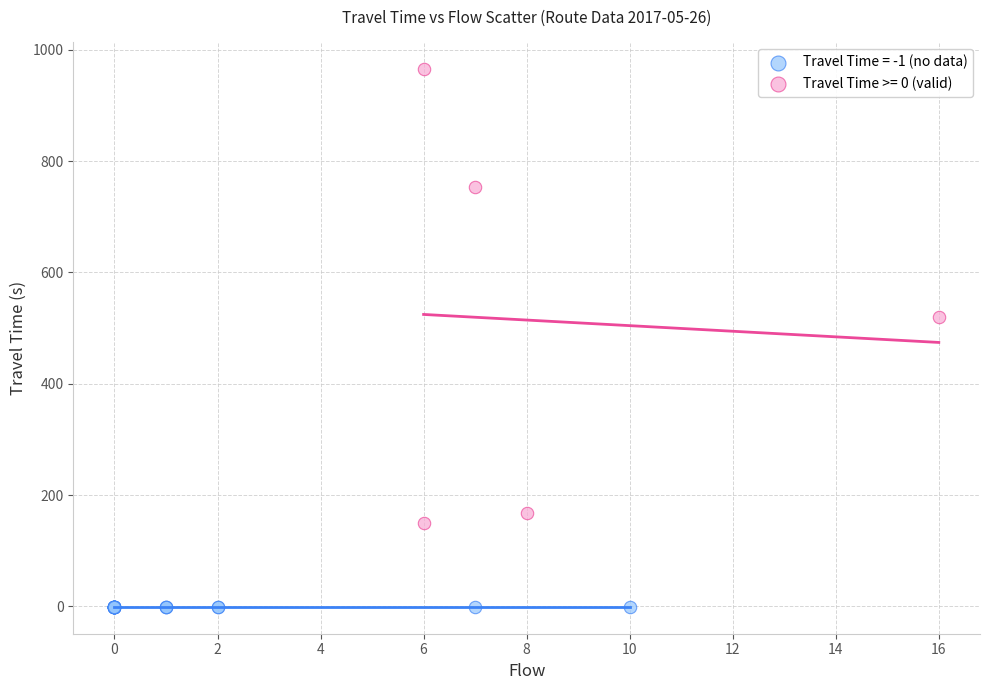

What are all the series names shown in the legend?

Travel Time = -1 (no data), Travel Time >= 0 (valid)